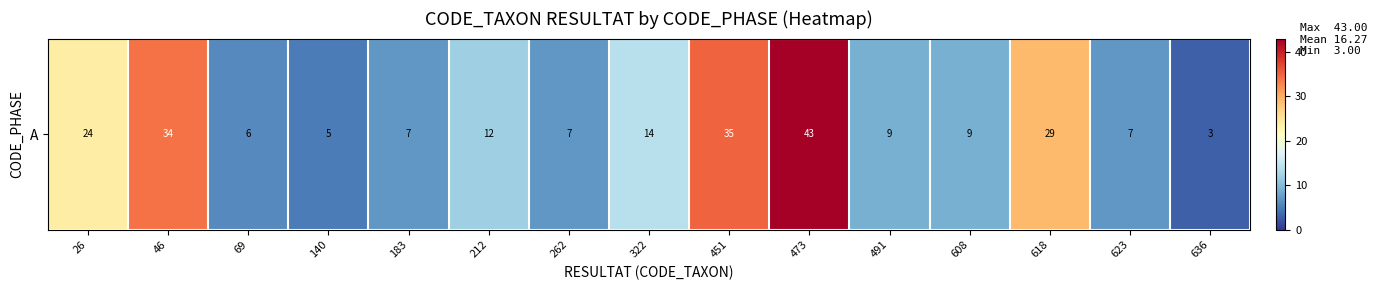

Reading right to left, list all the values displayed in this chart.

636=3	623=7	618=29	608=9	491=9	473=43	451=35	322=14	262=7	212=12	183=7	140=5	69=6	46=34	26=24